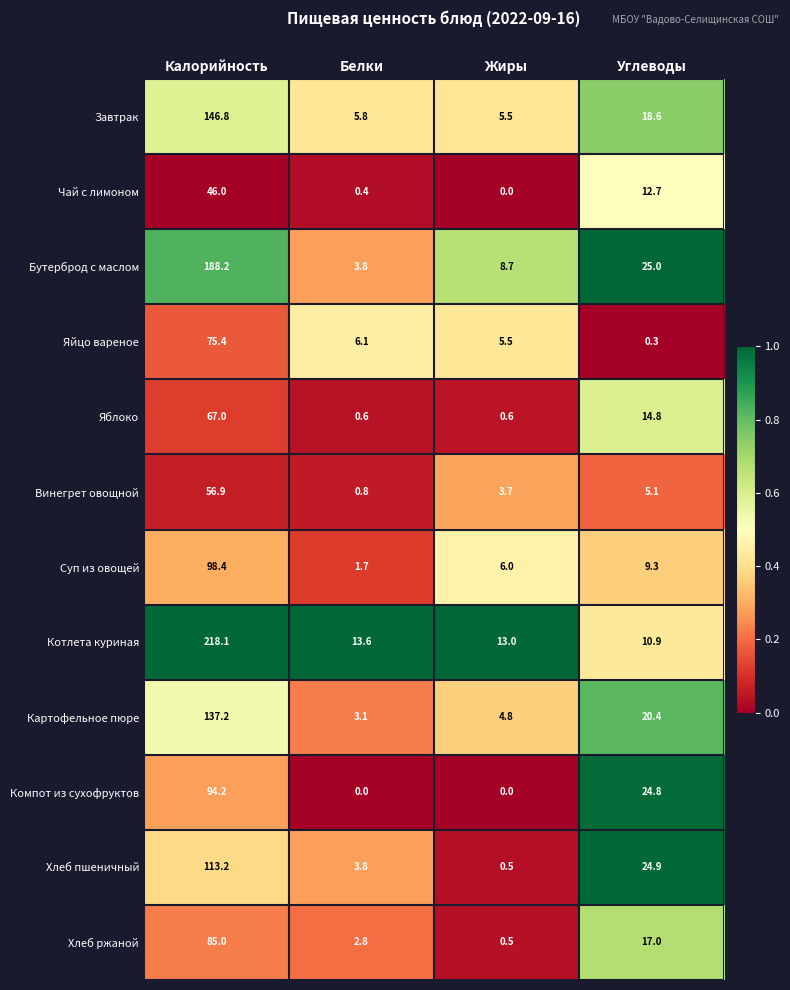

What is the sum of the Хлеб пшеничный values at Углеводы and Калорийность?

138.1